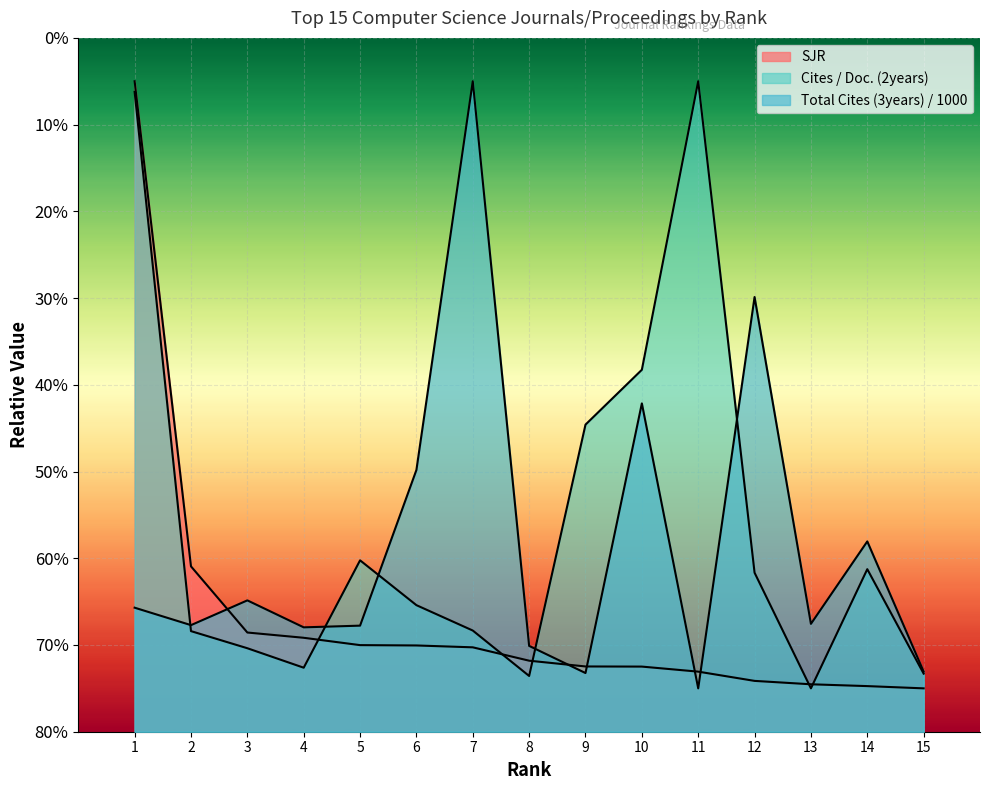

Which series has the largest total across all categories?

Cites / Doc. (2years)